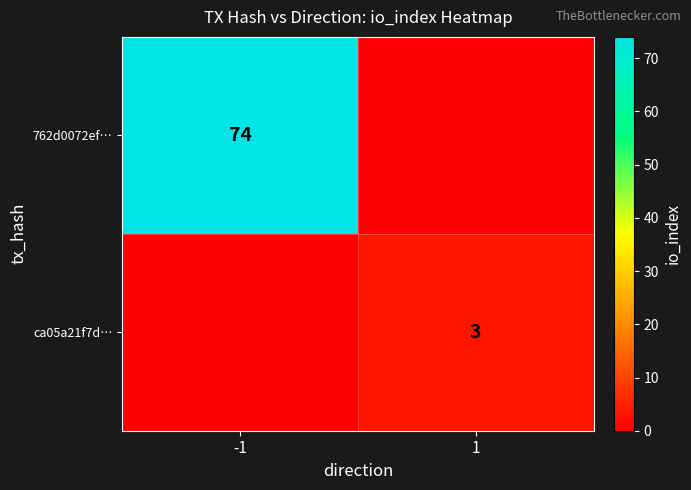

The 762d0072ef… series shows 74 at -1. True or false?

True